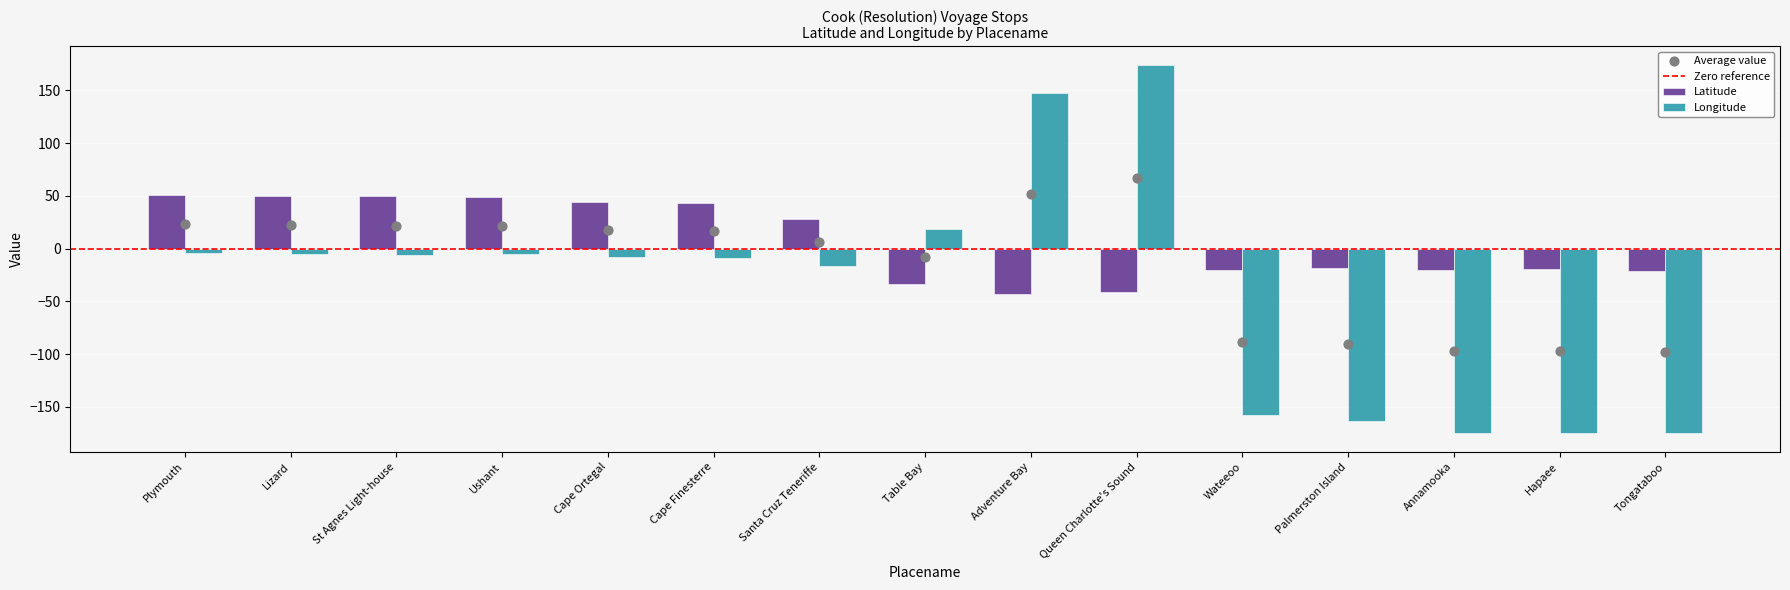

What are all the series names shown in the legend?

Latitude, Longitude